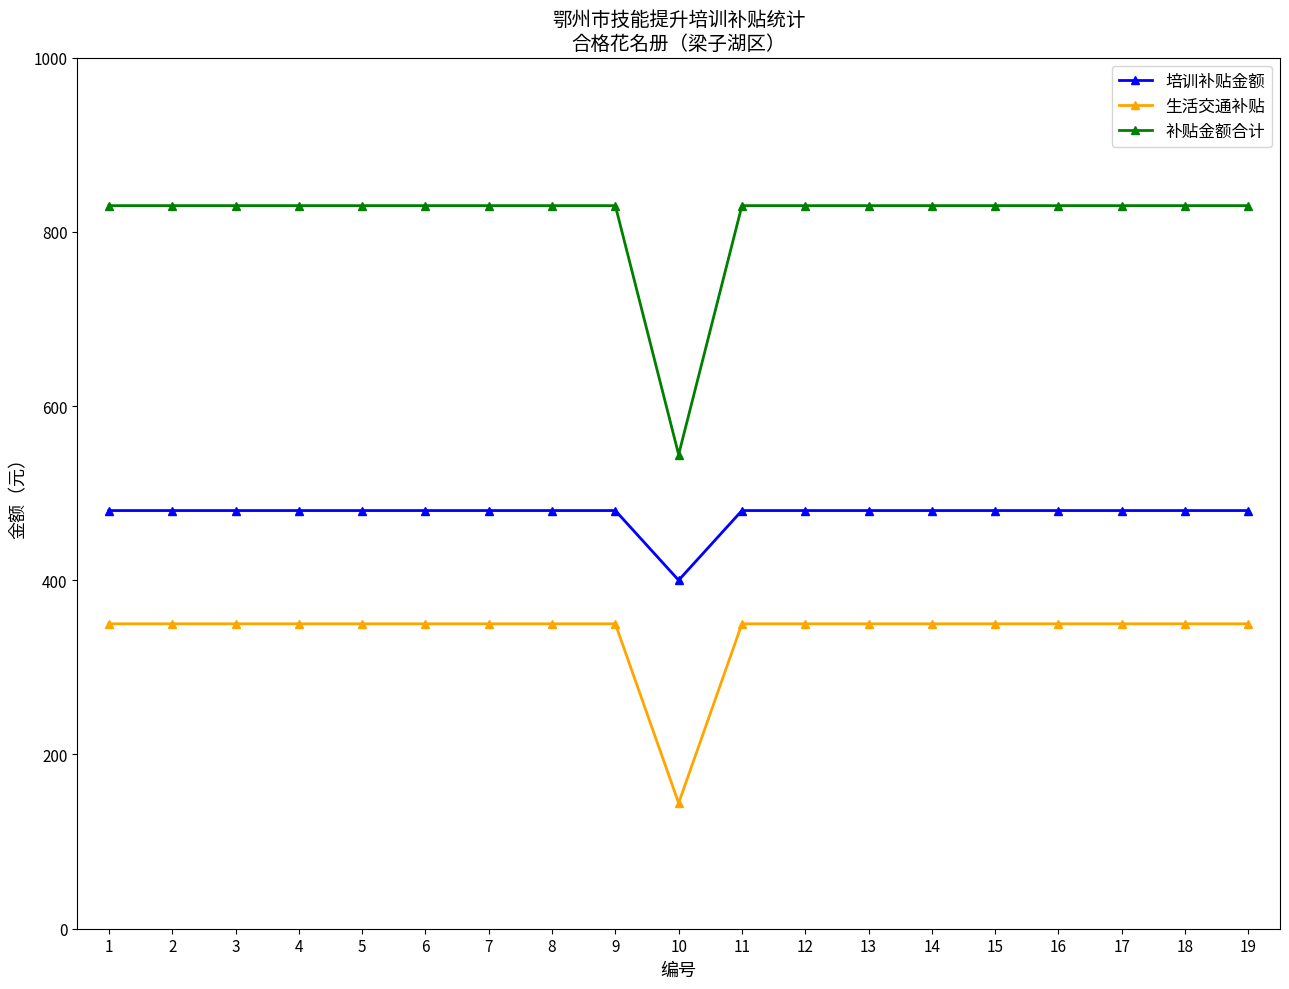

True or false: 培训补贴金额 and 生活交通补贴 cross at least once.

False